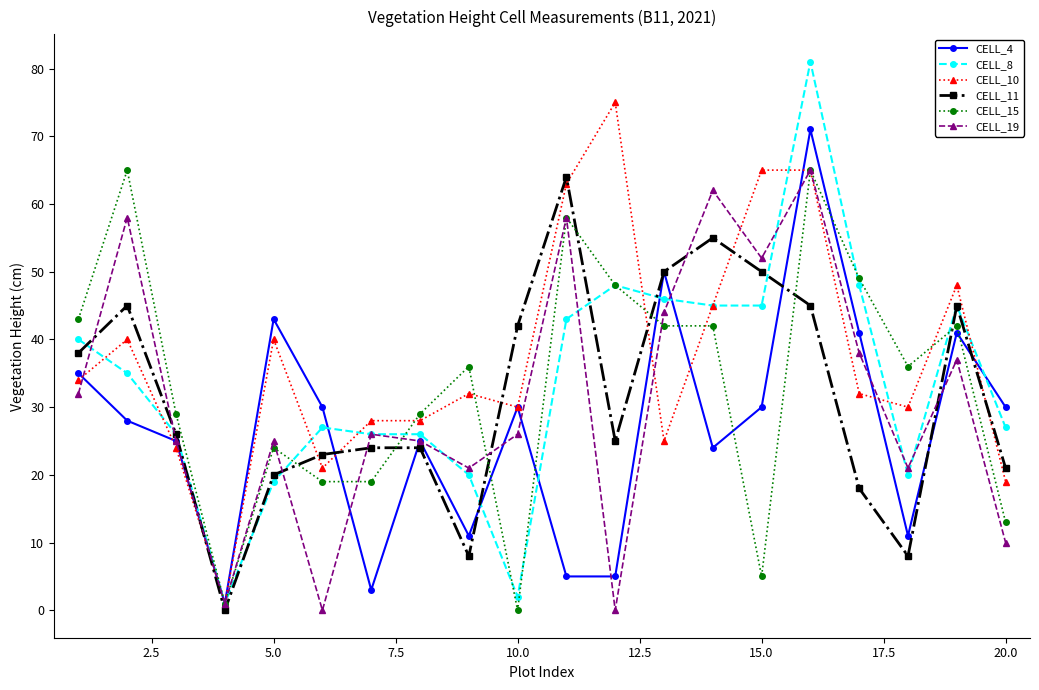

True or false: CELL_15 has more than 1 points higher than both neighbors.

True